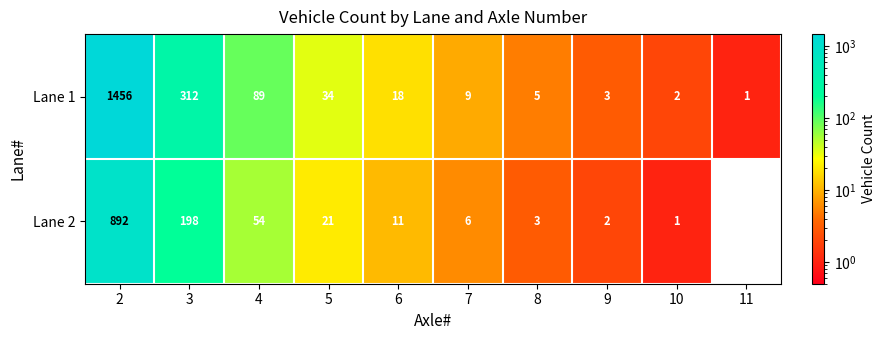

Is it true that Lane 1 equals 18 at 6?

True